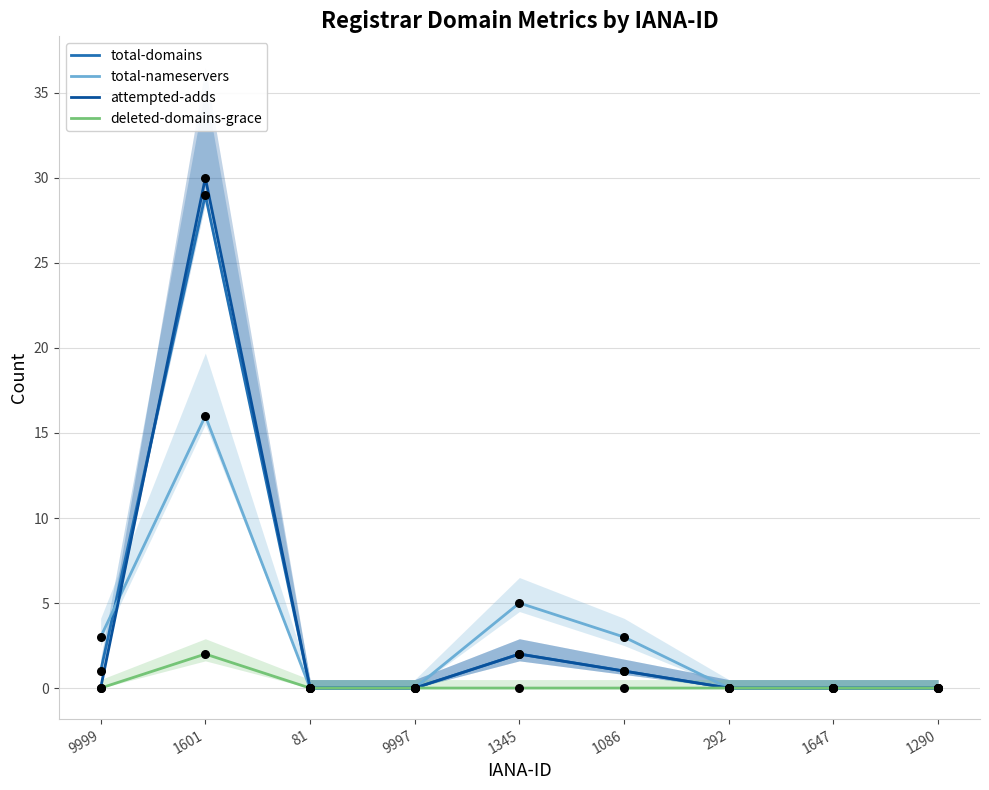

Which series has the largest total across all categories?

total-domains